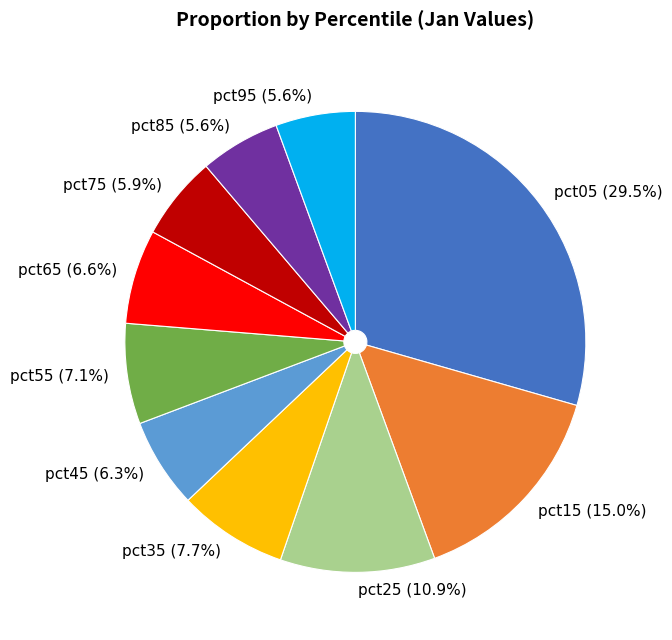

Which category has the biggest portion of the pie?

pct05